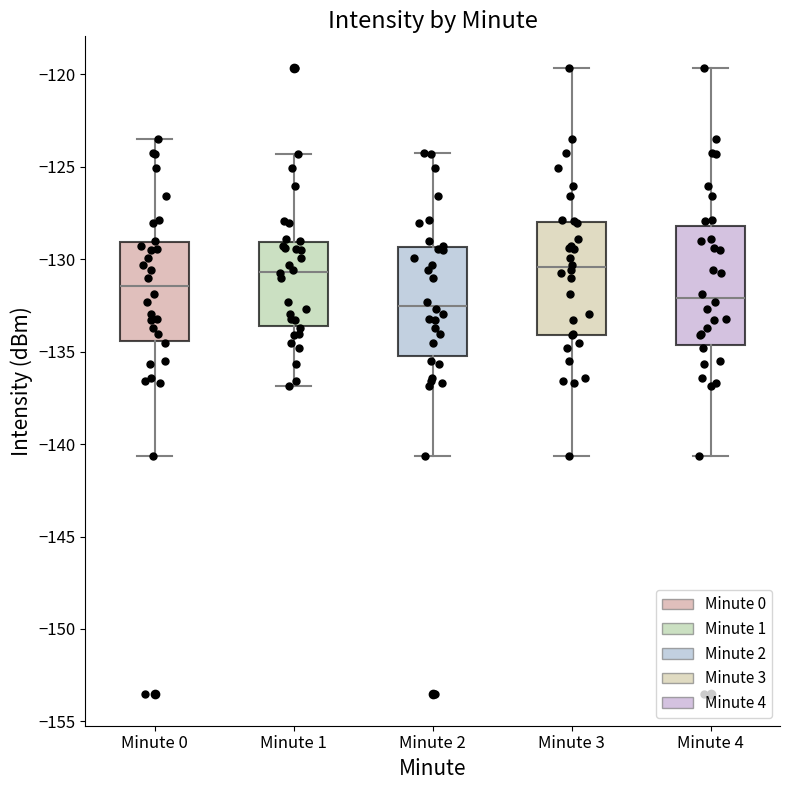

Reading left to right, transcribe this box plot: for each box, give where its median line is, the range the box spans, and where its two whiskers end, as read against the y-axis. The values are not printed on the chart, so give them approximately, as read against the axis.

Minute 0: median -131.5, box -134.5 to -129.0, whiskers -140.5 to -123.5
Minute 1: median -130.5, box -133.5 to -129.0, whiskers -137.0 to -124.5
Minute 2: median -132.5, box -135.0 to -129.5, whiskers -140.5 to -124.0
Minute 3: median -130.5, box -134.0 to -128.0, whiskers -140.5 to -119.5
Minute 4: median -132.0, box -134.5 to -128.0, whiskers -140.5 to -119.5